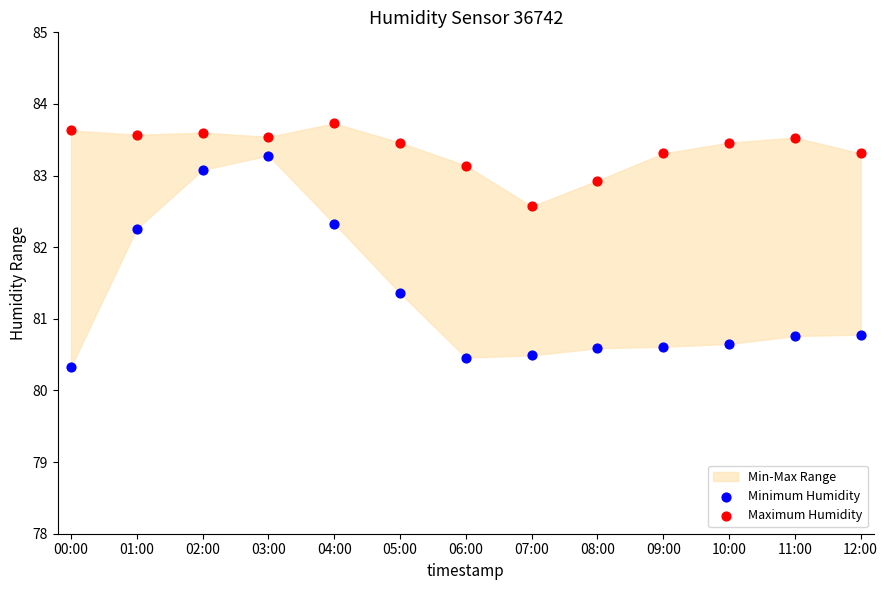

Which series has the largest Y range (max minus min)?

Minimum Humidity